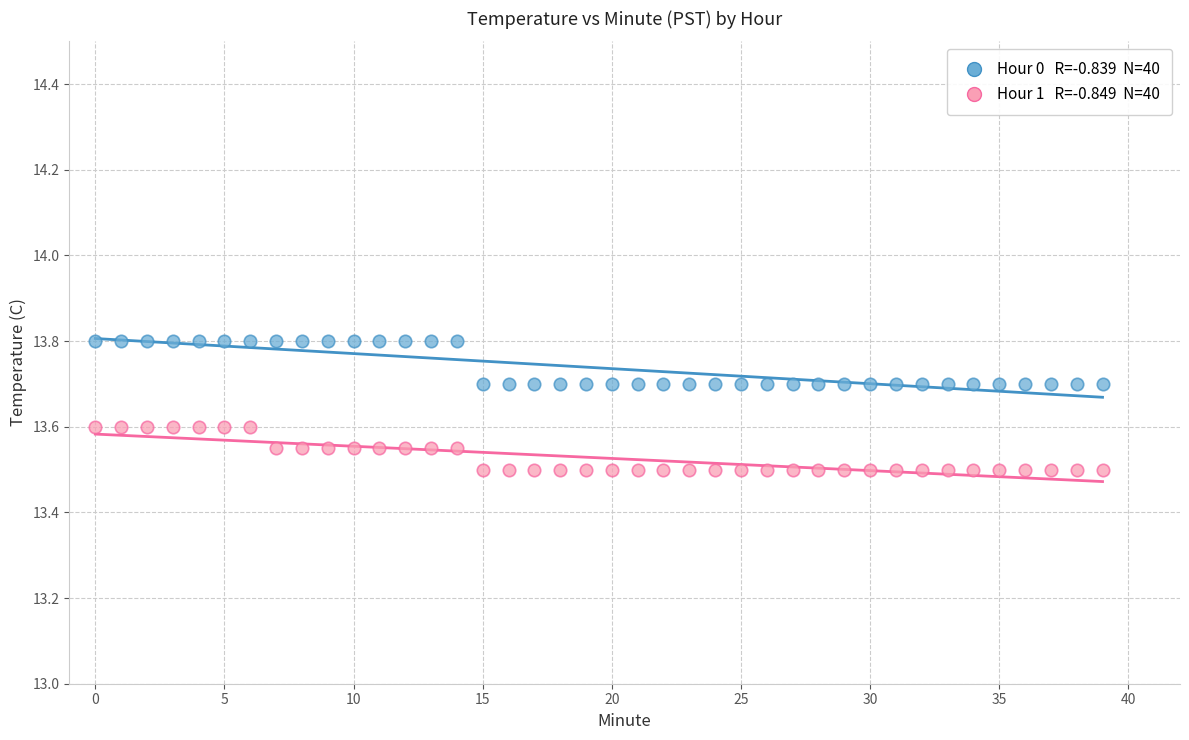

Across all data points, what is the range of Y values (max minus min)?

0.3